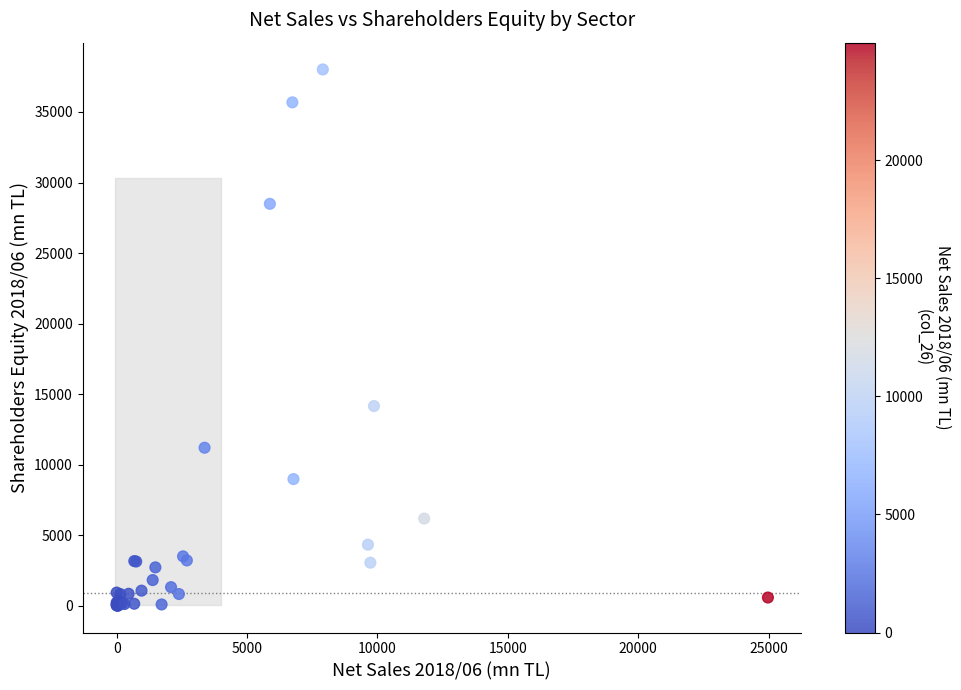

What Y value in the scatter plot is closest to 19013?

14162.0